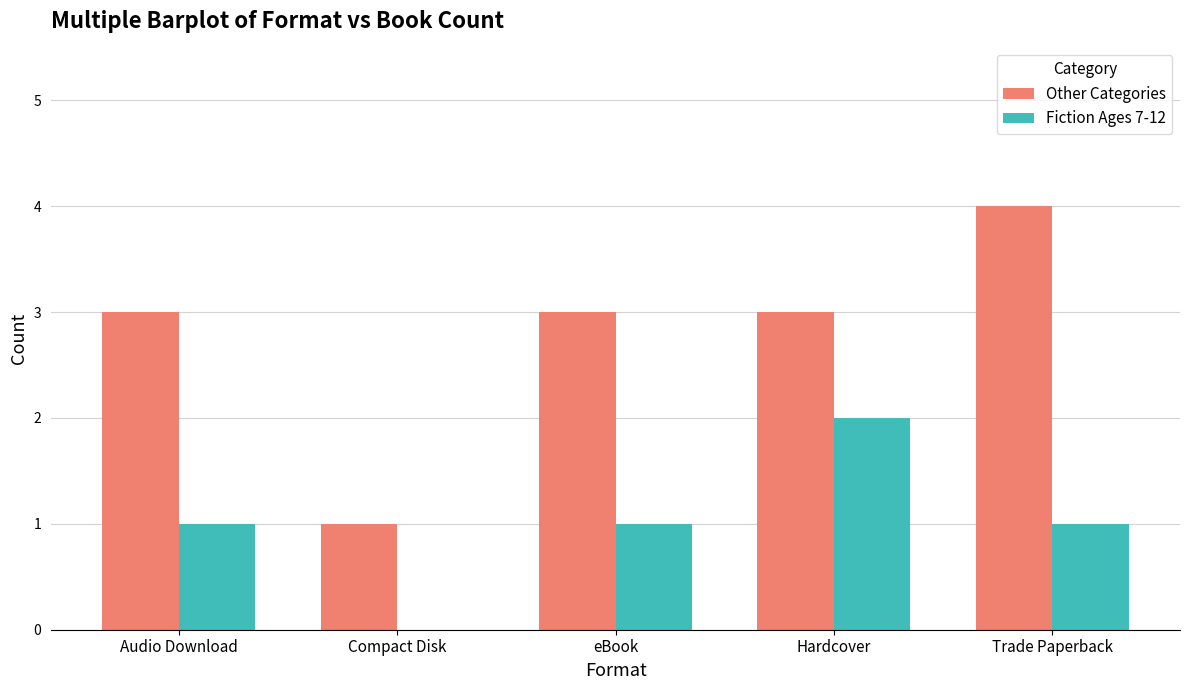

The Fiction Ages 7-12 series shows 0 at Compact Disk. True or false?

True